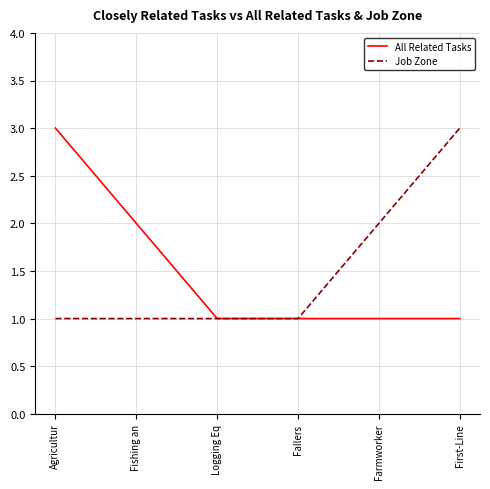

At Agricultur, list the series in order from largest to smallest.

All Related Tasks, Job Zone